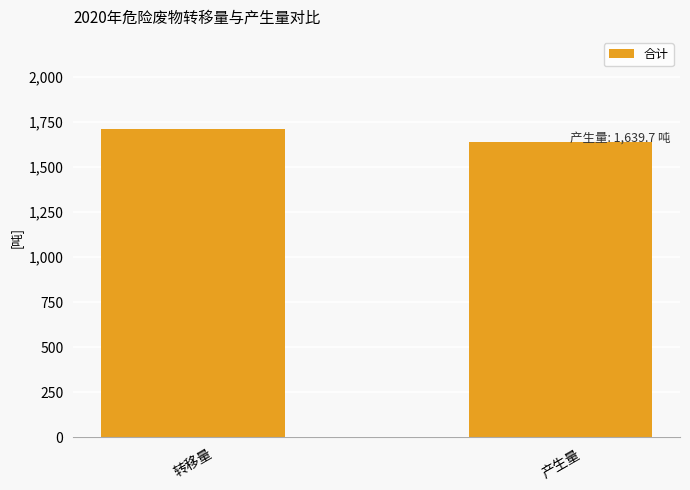

Are the bars grouped side by side (vs. stacked)?

No